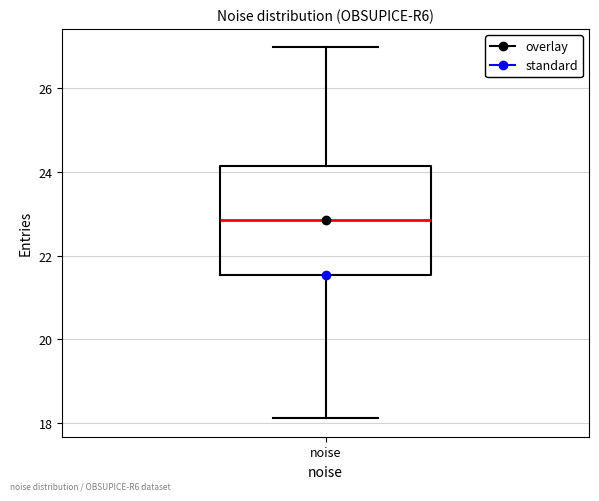

Read this box plot against the y-axis: the position of the median line, the range covered by the box, and the ends of both whiskers. The values are not printed on the chart, so give them approximately, as read against the axis.

median 22.8, box 21.6 to 24.2, whiskers 18.2 to 27.0